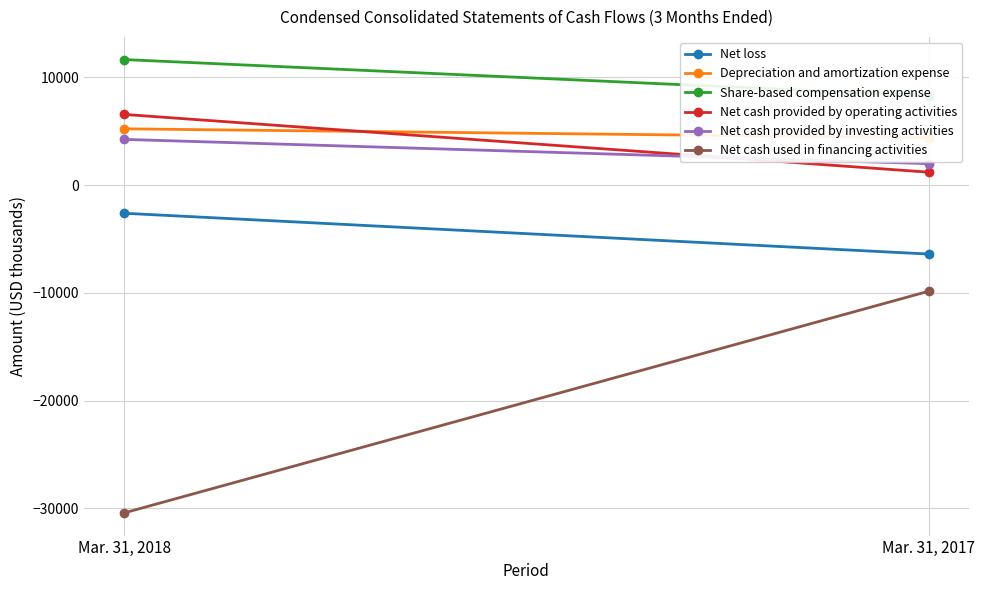

The value of Net loss at Mar. 31, 2018 is -1373. True or false?

False